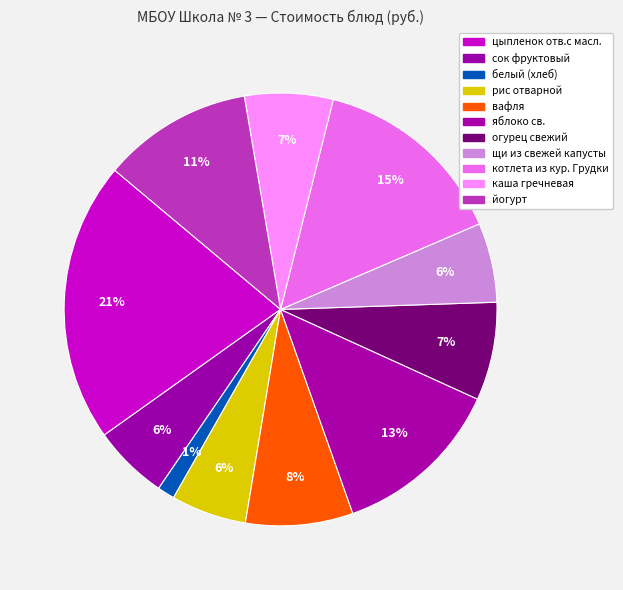

What percentage is the огурец свежий slice, to the nearest percent?

7%